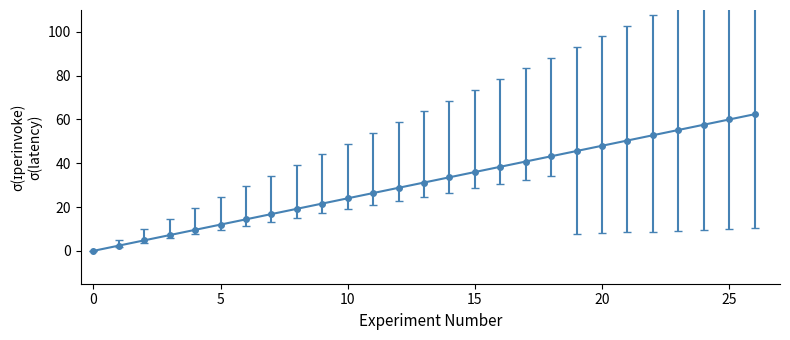

What is the average value?

31.2